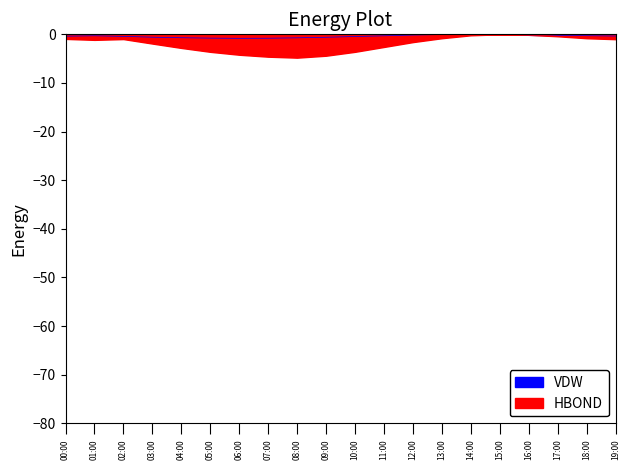

Which category has the highest value in the temperature series?

15:00